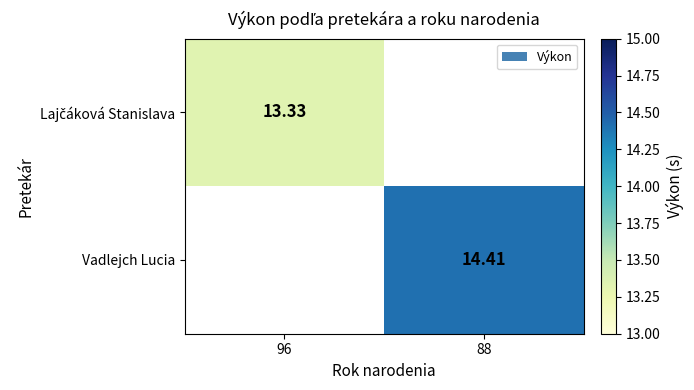

What is the minimum value shown in the chart?

13.3